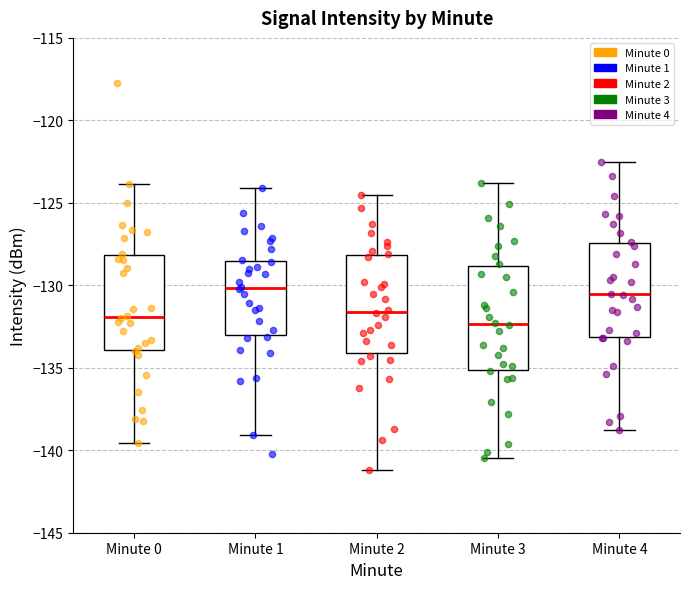

Reading left to right, transcribe this box plot: for each box, give where its median line is, the range the box spans, and where its two whiskers end, as read against the y-axis. The values are not printed on the chart, so give them approximately, as read against the axis.

Minute 0: median -132.0, box -134.0 to -128.0, whiskers -139.5 to -124.0
Minute 1: median -130.0, box -133.0 to -128.5, whiskers -139.0 to -124.0
Minute 2: median -131.5, box -134.0 to -128.0, whiskers -141.0 to -124.5
Minute 3: median -132.5, box -135.0 to -129.0, whiskers -140.5 to -124.0
Minute 4: median -130.5, box -133.0 to -127.5, whiskers -139.0 to -122.5